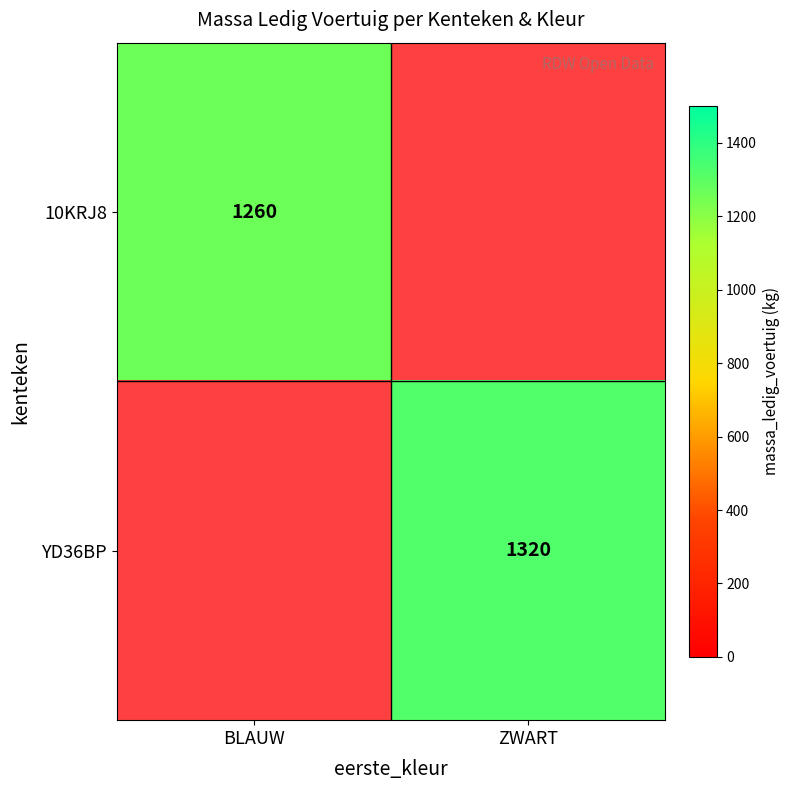

The value of YD36BP at ZWART is 882. True or false?

False